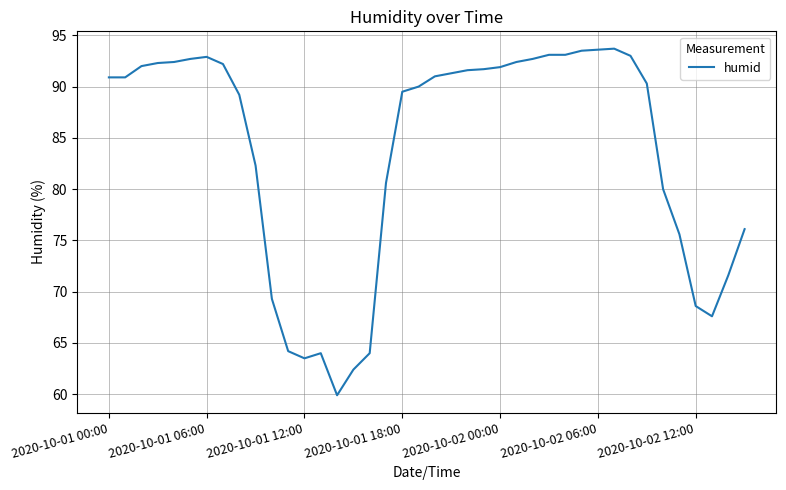

What is the average value?

83.7